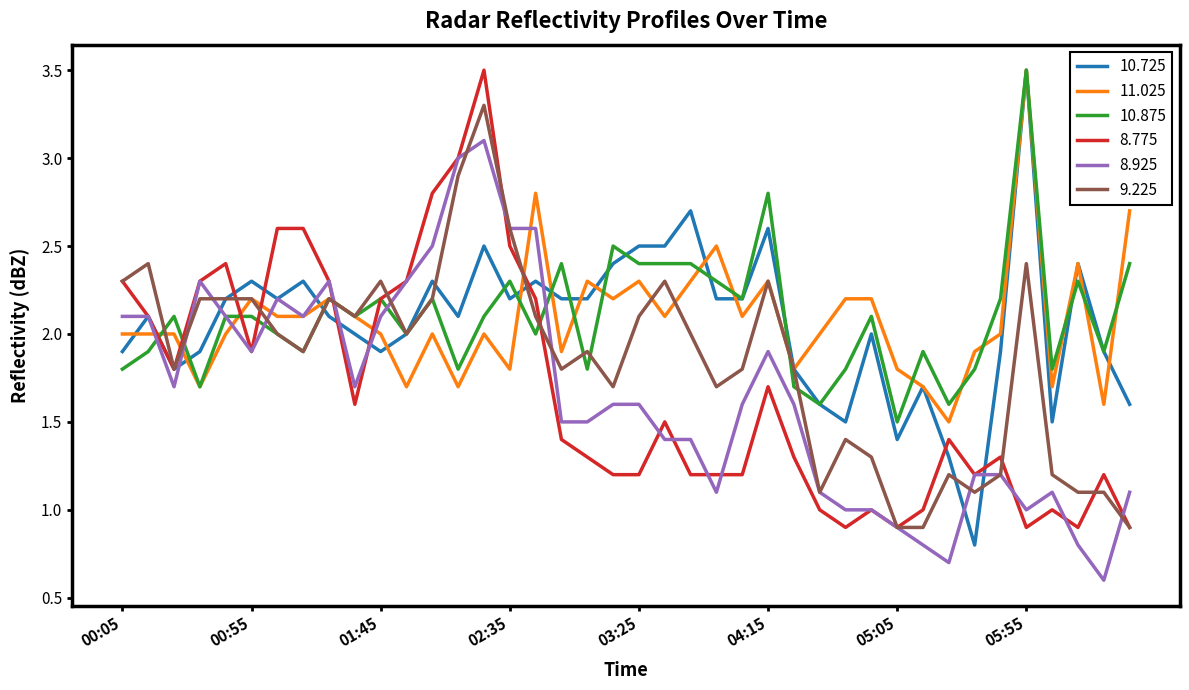

What is the difference between the maximum and second lowest values in the 8.925 series?

2.4